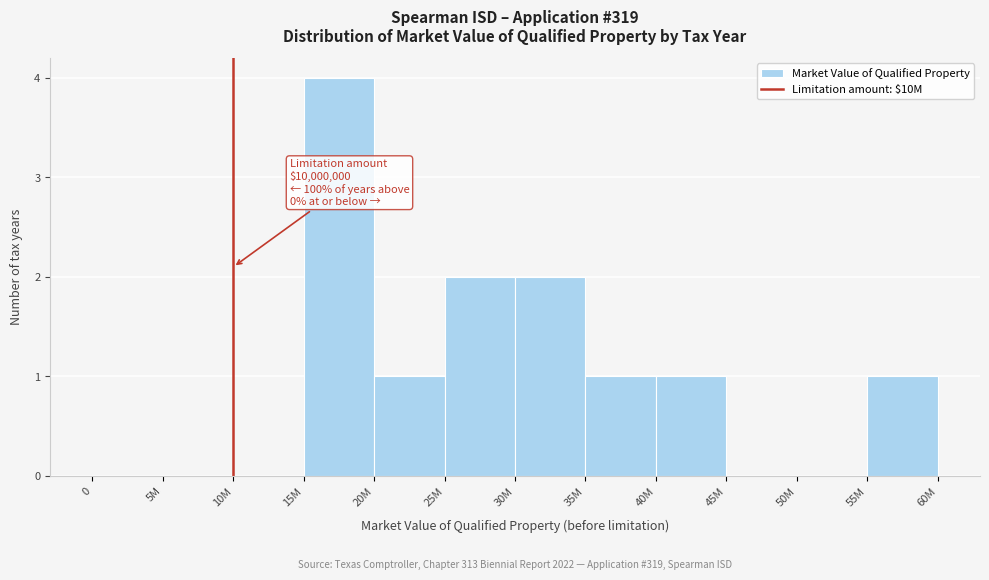

Reading right to left, list all the values displayed in this chart.

55M=1	50M=0	45M=0	40M=1	35M=1	30M=2	25M=2	20M=1	15M=4	10M=0	5M=0	0=0